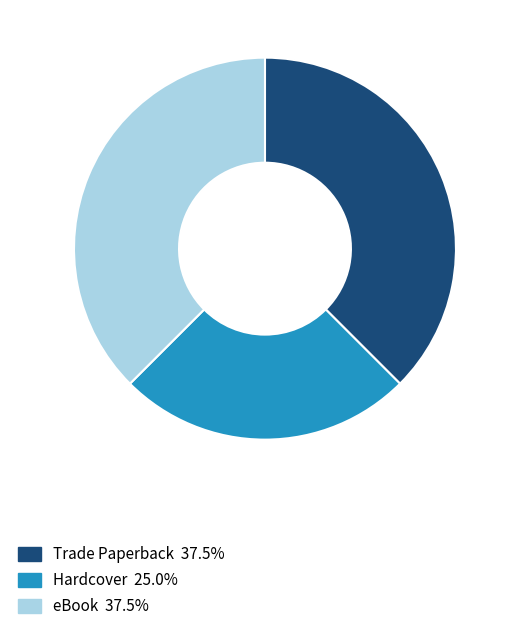

Is there any slice that represents more than half of the pie?

No